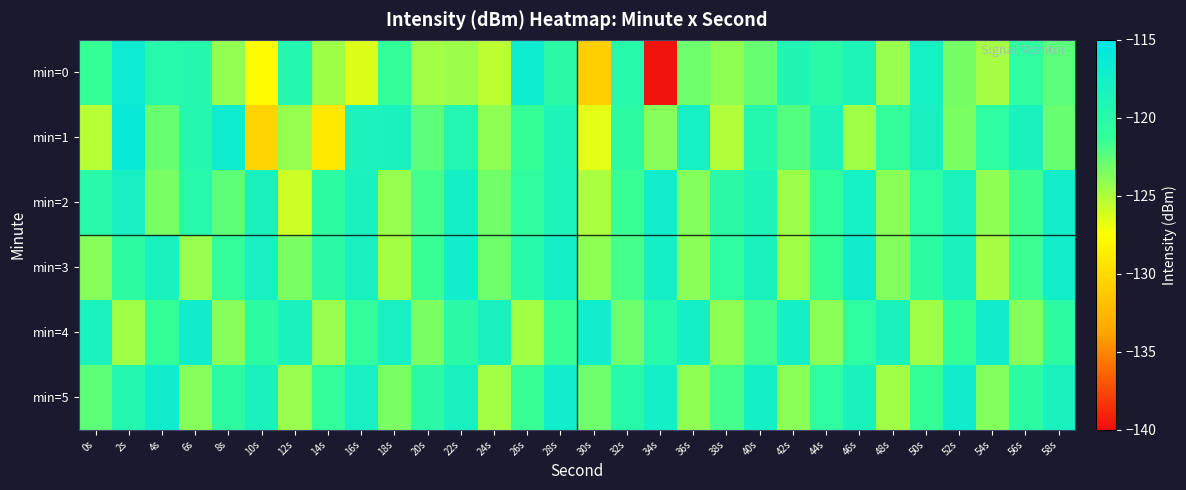

Rank the series by their maximum value, from highest to lowest.

min=1, min=0, min=3, min=4, min=5, min=2